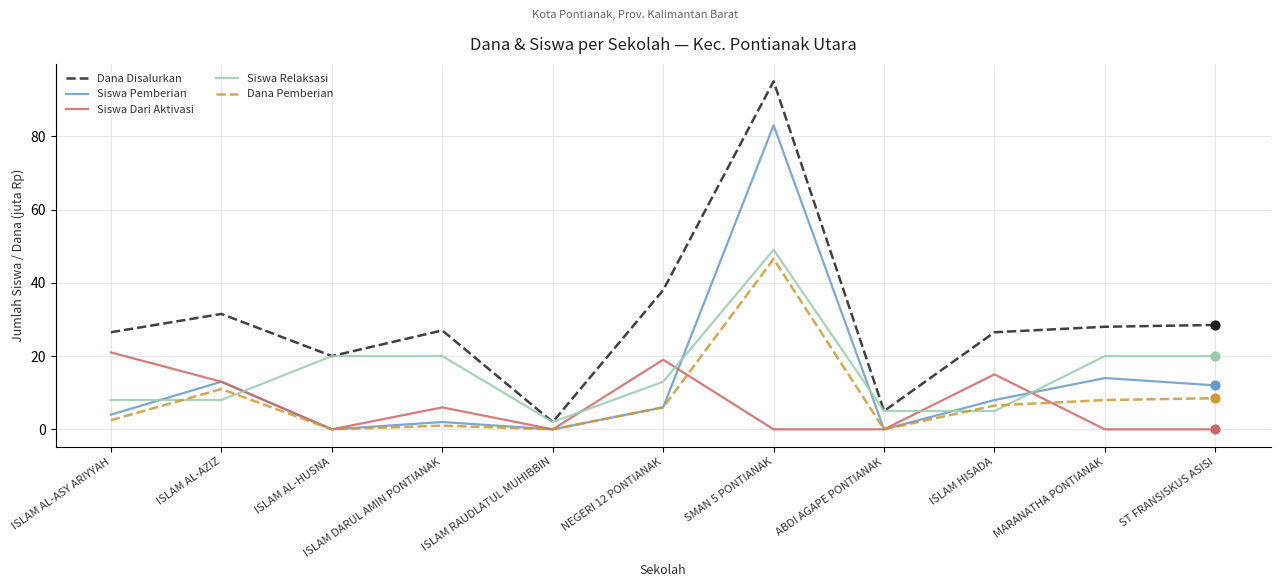

Which series has the largest total across all categories?

Dana Disalurkan